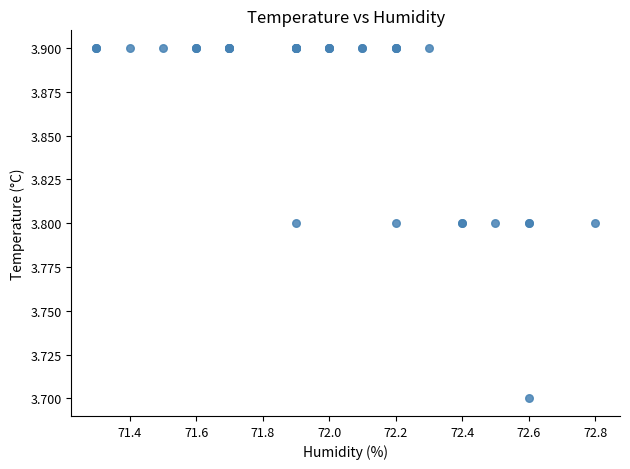

What Y value in the scatter plot is closest to 3?

3.7